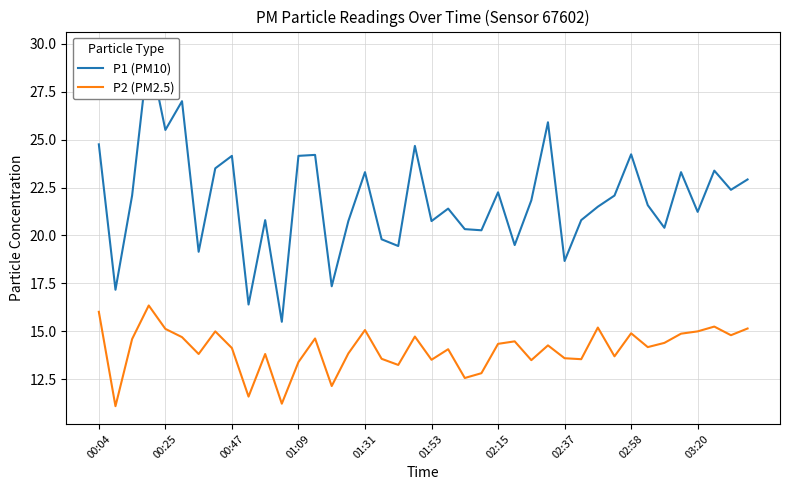

What is the sum of the P2 (PM2.5) values at 34 and 02:15?

28.2